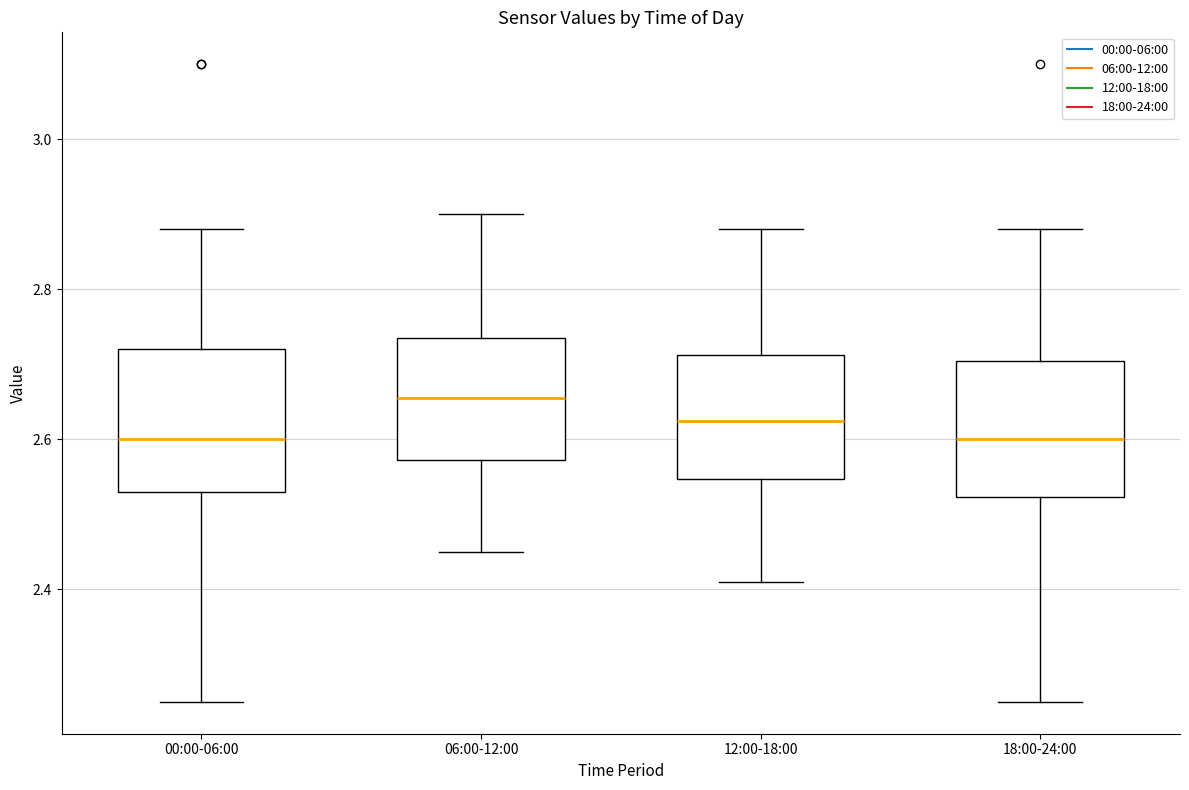

Reading left to right, transcribe this box plot: for each box, give where its median line is, the range the box spans, and where its two whiskers end, as read against the y-axis. The values are not printed on the chart, so give them approximately, as read against the axis.

00:00-06:00: median 2.60, box 2.54 to 2.72, whiskers 2.26 to 2.88
06:00-12:00: median 2.66, box 2.58 to 2.74, whiskers 2.46 to 2.90
12:00-18:00: median 2.62, box 2.54 to 2.72, whiskers 2.42 to 2.88
18:00-24:00: median 2.60, box 2.52 to 2.70, whiskers 2.26 to 2.88